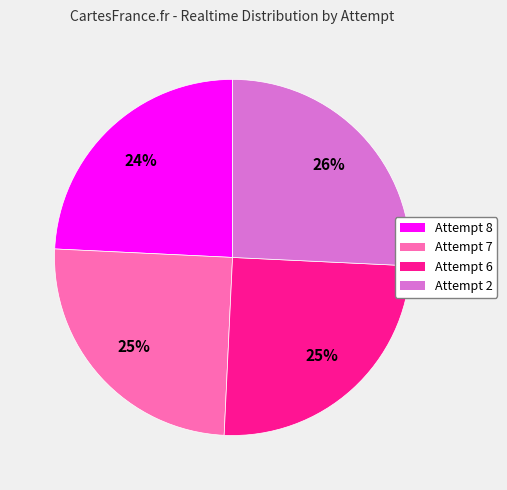

To the nearest percent, what is the difference between the largest and smallest slice percentages?

2%